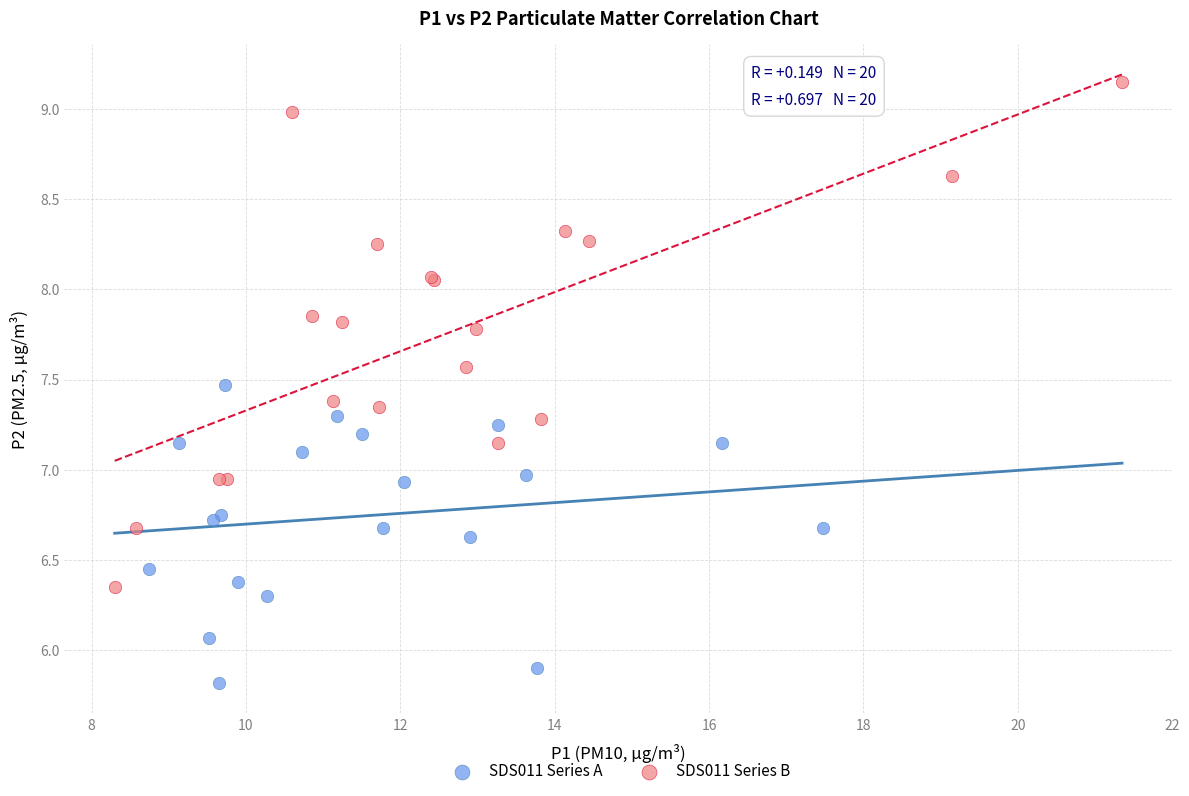

What are all the series names shown in the legend?

SDS011 Series A, SDS011 Series B